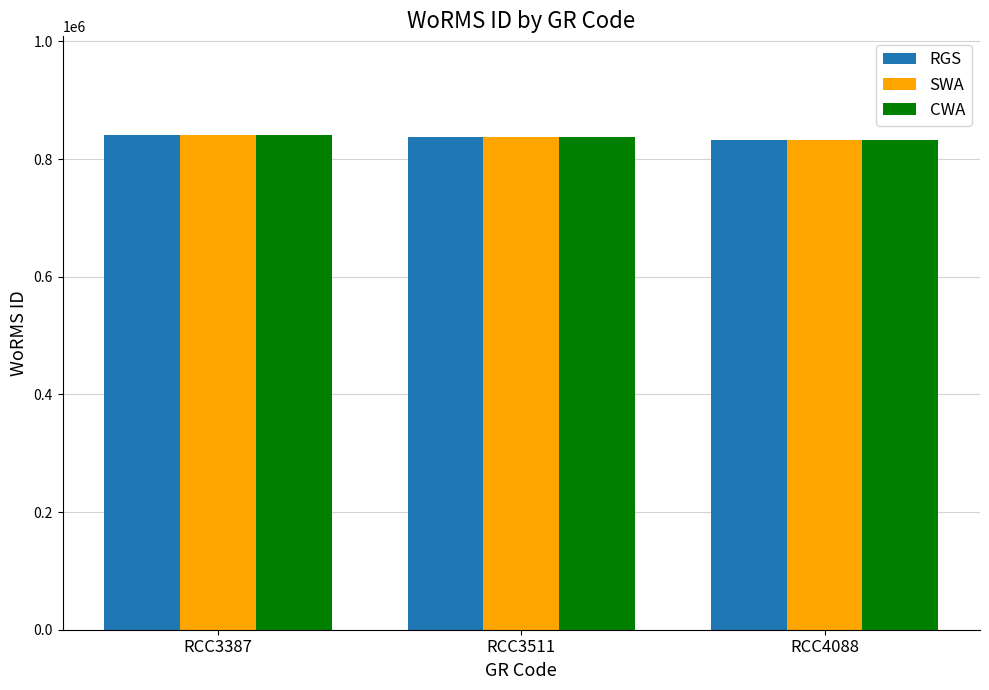

At which label is SWA closest to 836773?

RCC3511